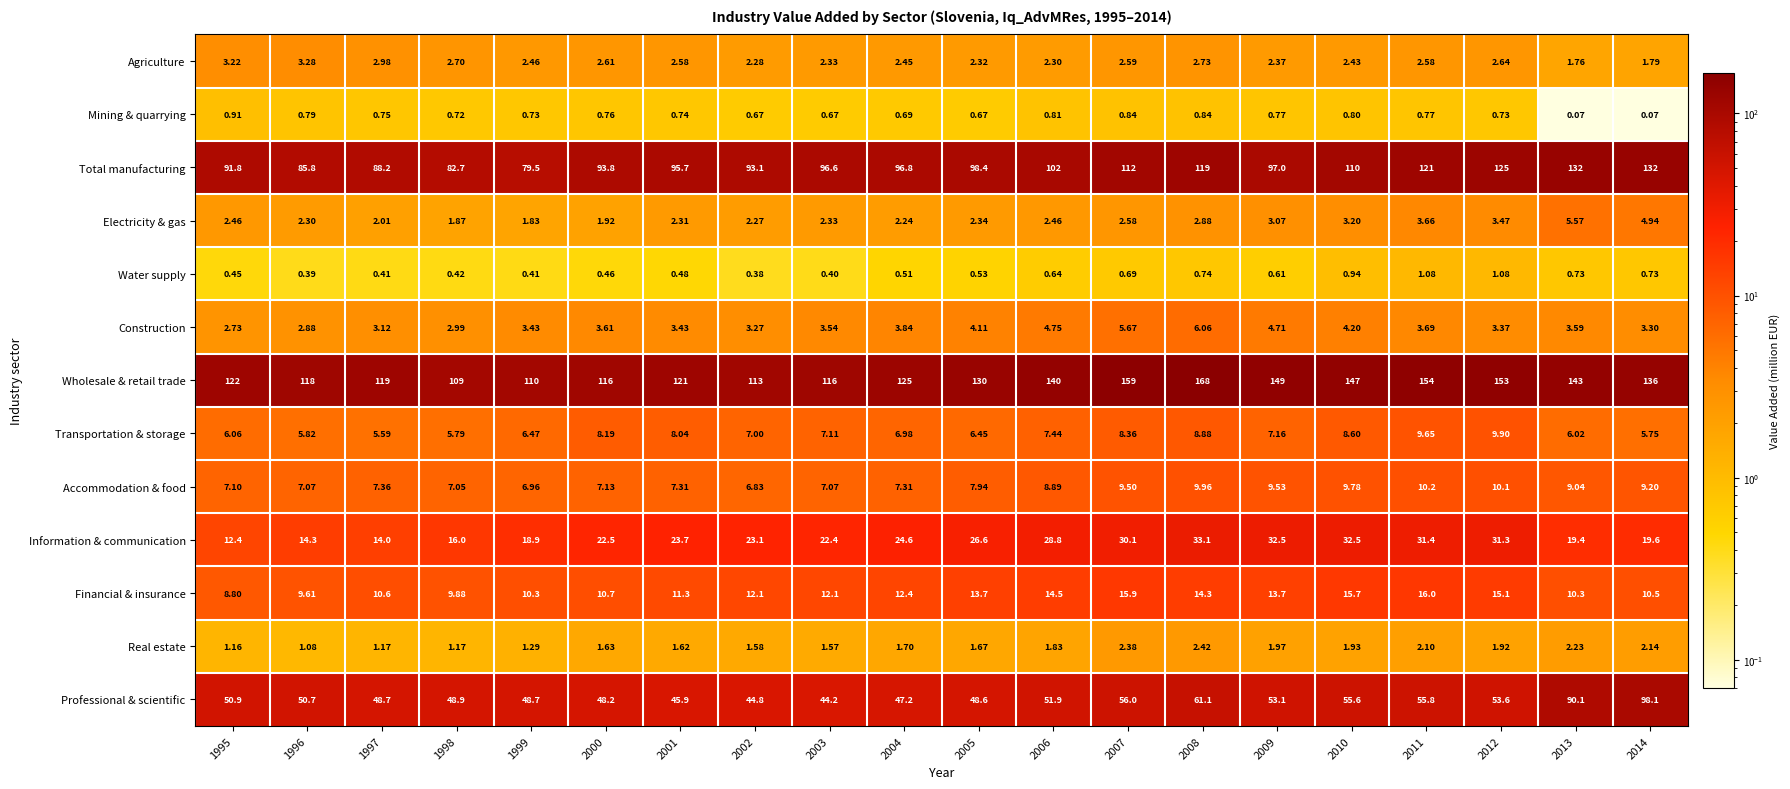

Between 2008 and 2010, which series saw the biggest shift?

Wholesale & retail trade